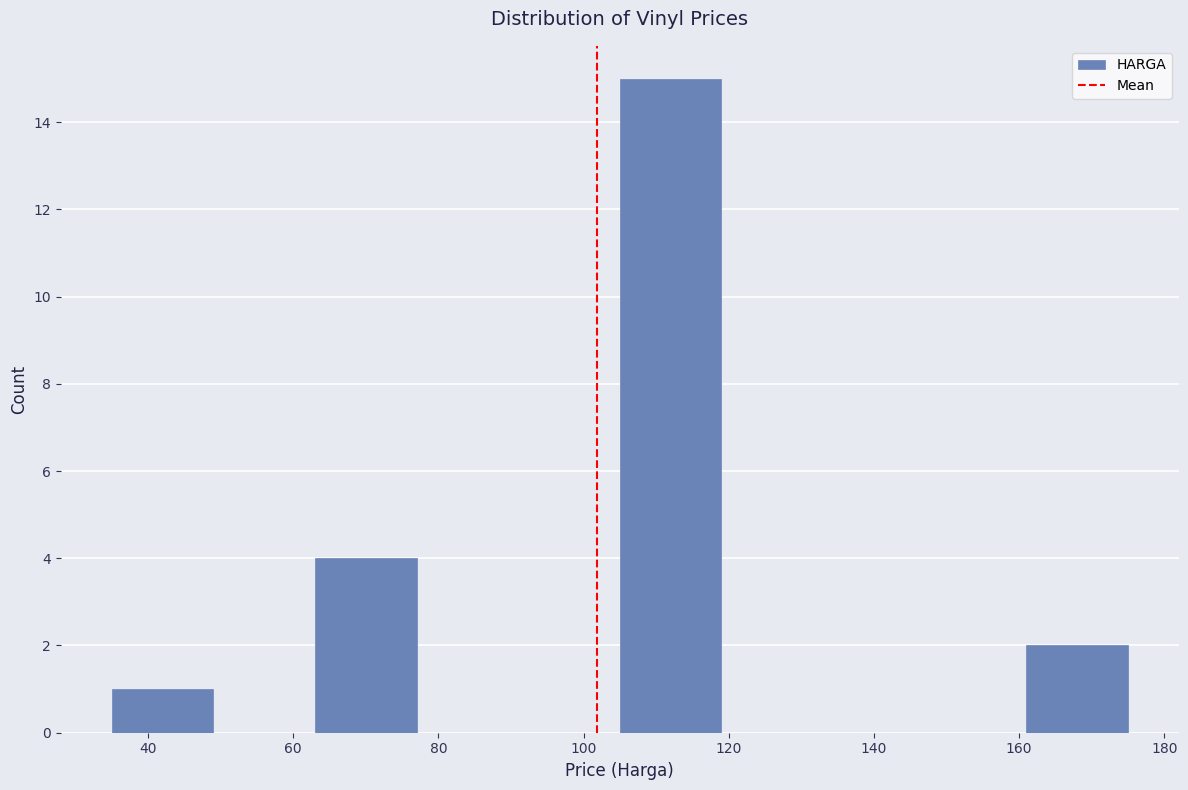

What is the height of the bar covering 63 to 77 on the x-axis? Neither the bar edges nor the heights are printed on the chart, so give them approximately, as read against the axes.

4